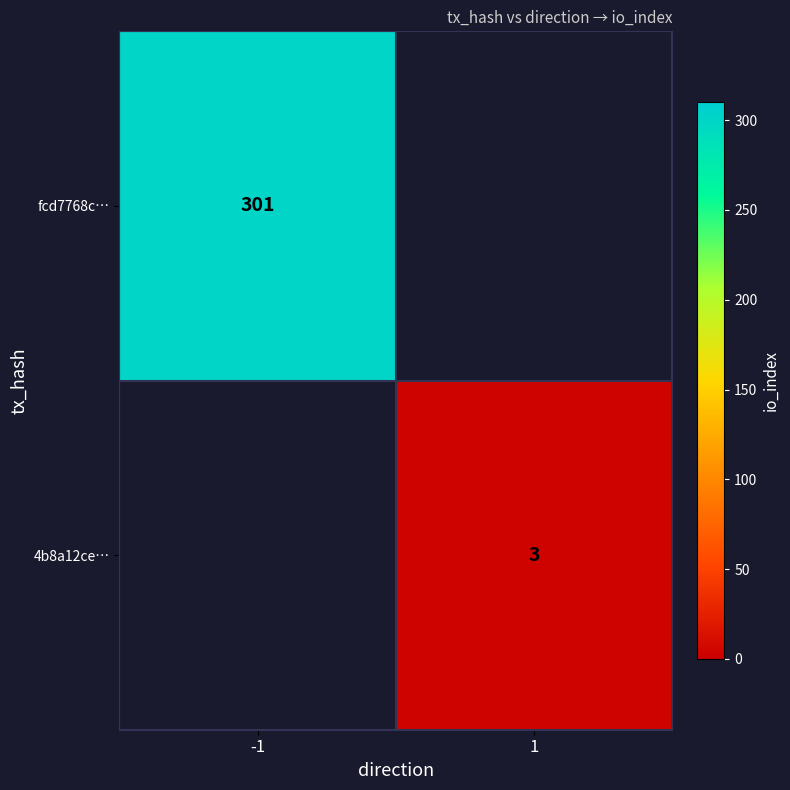

True or false: 4b8a12ce… has a value of 4 at 1.

False